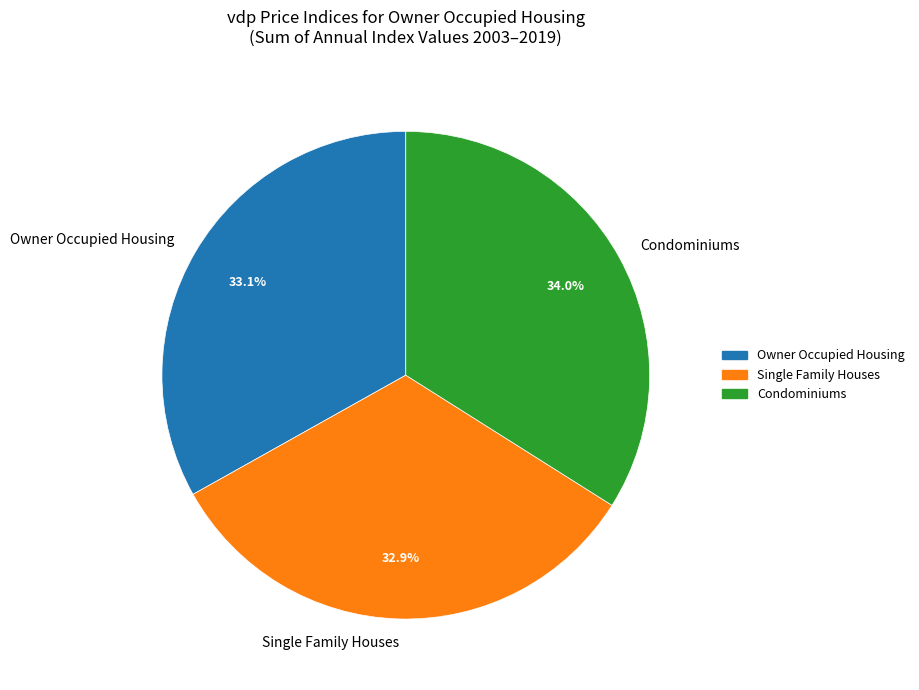

Do Owner Occupied Housing and Single Family Houses together represent more than half of the pie?

Yes